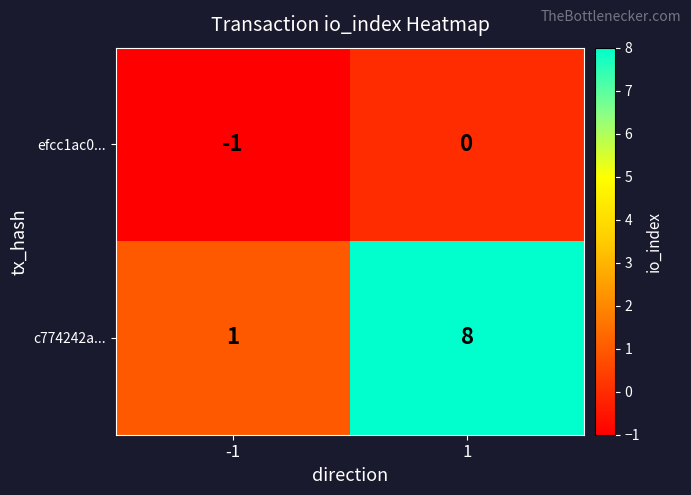

Is it true that efcc1ac0... equals -1 at -1?

True